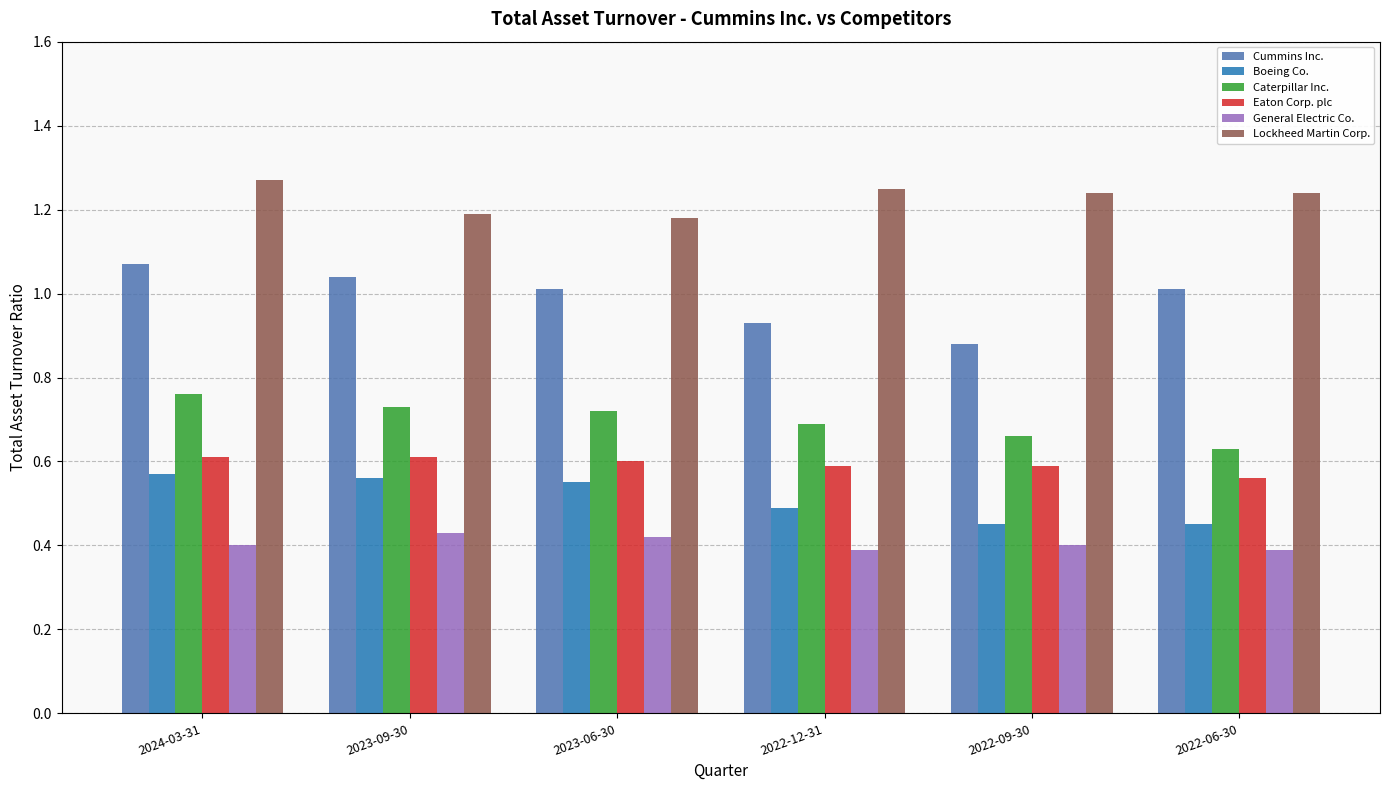

Is the value of Eaton Corp. plc at 2023-06-30 greater than the value of General Electric Co. at 2022-09-30?

Yes